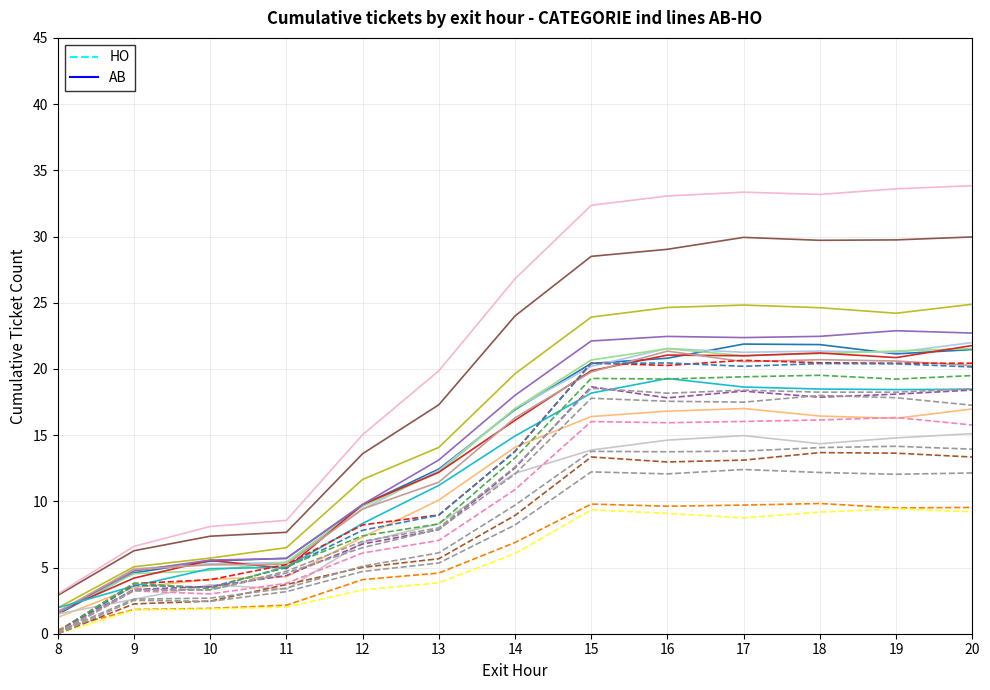

How many times do AB and HO cross each other?

2